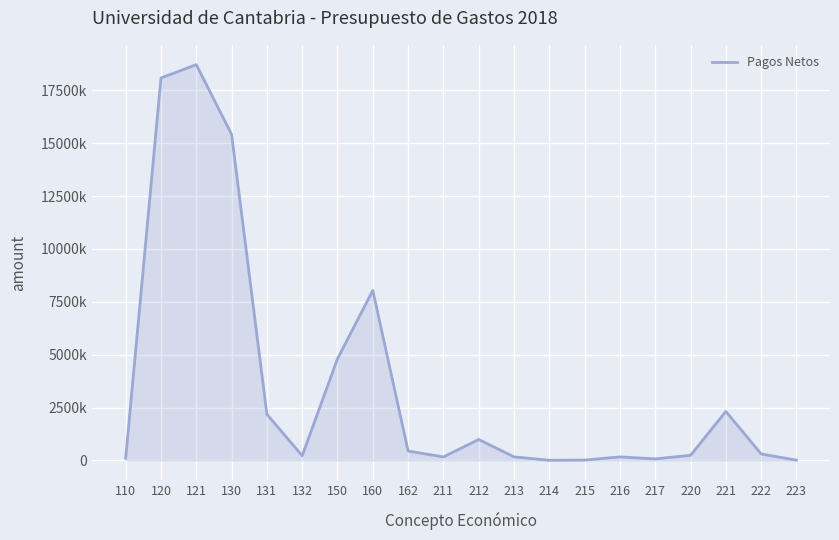

What is the greatest value displayed?

18712848.9